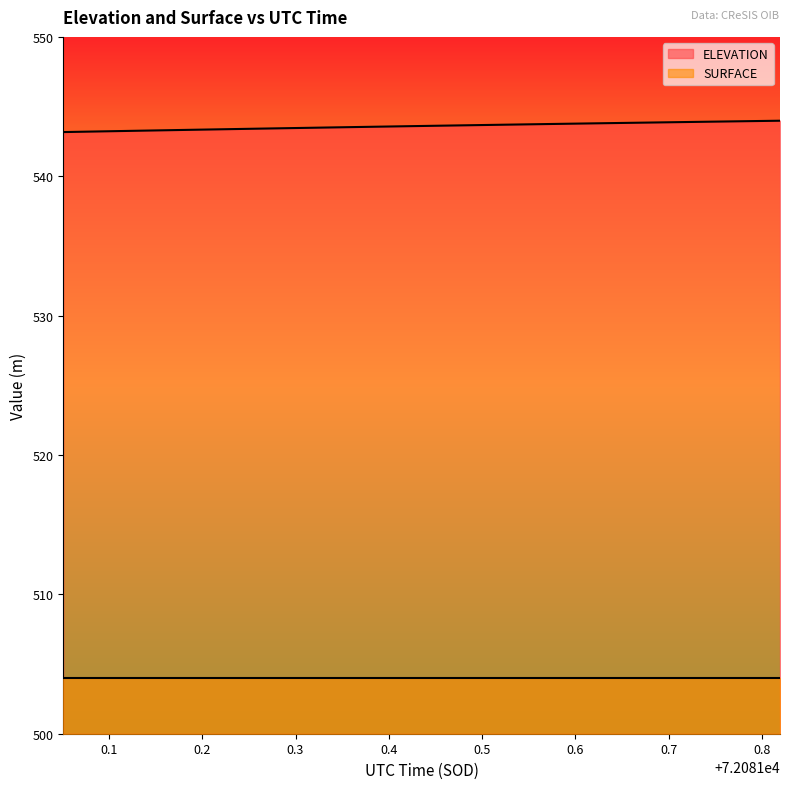

Does the chart display data point markers on the line(s)?

No